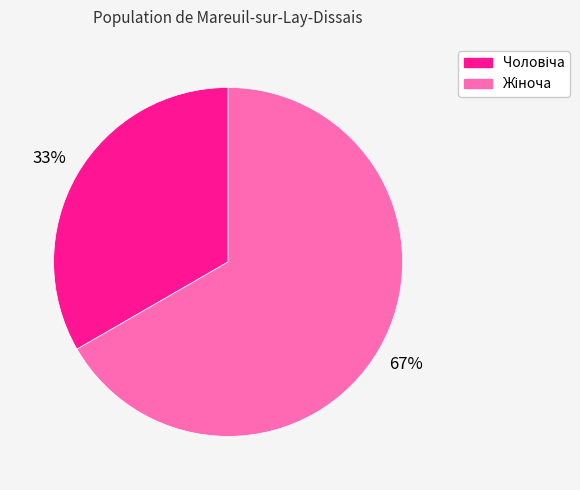

Does any single category account for the majority?

Yes